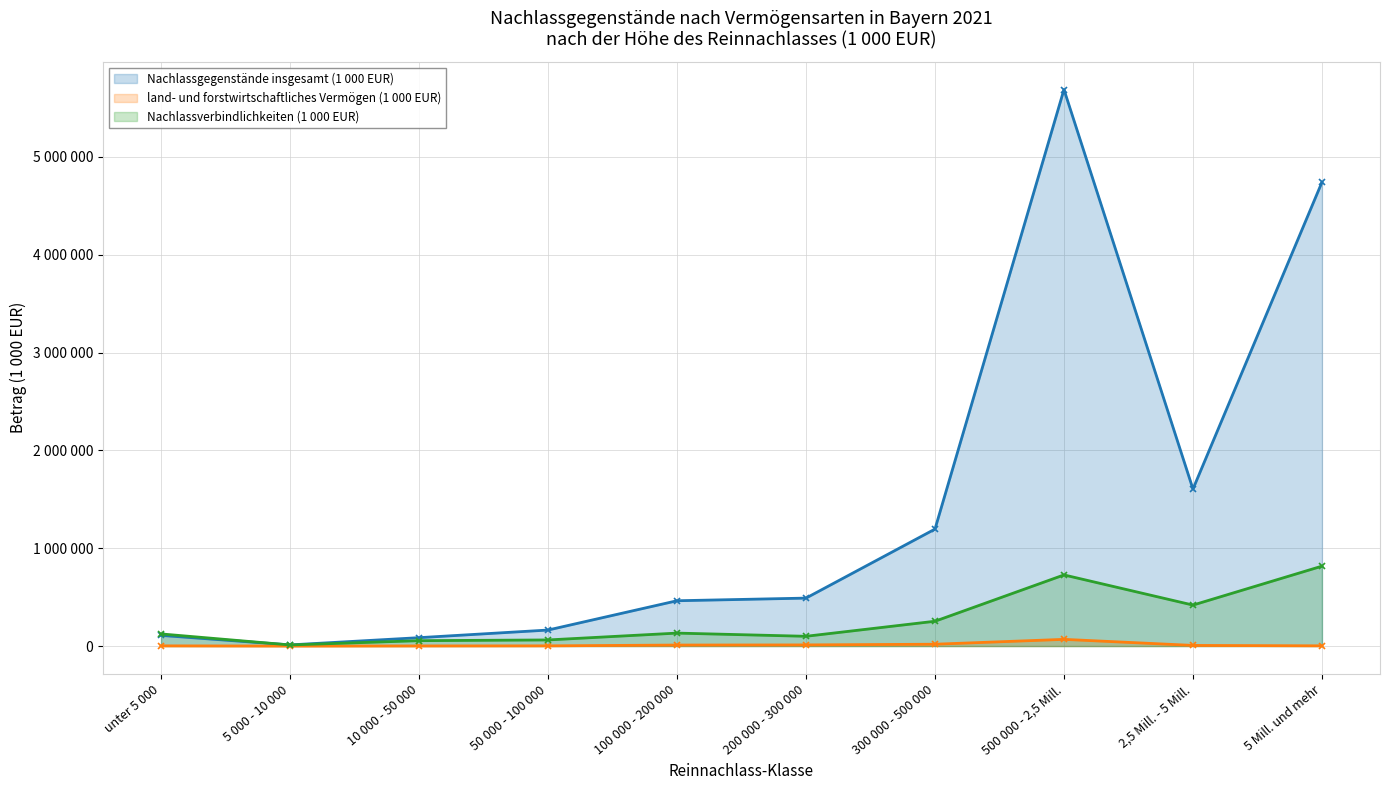

How many lines are shown in the chart?

3